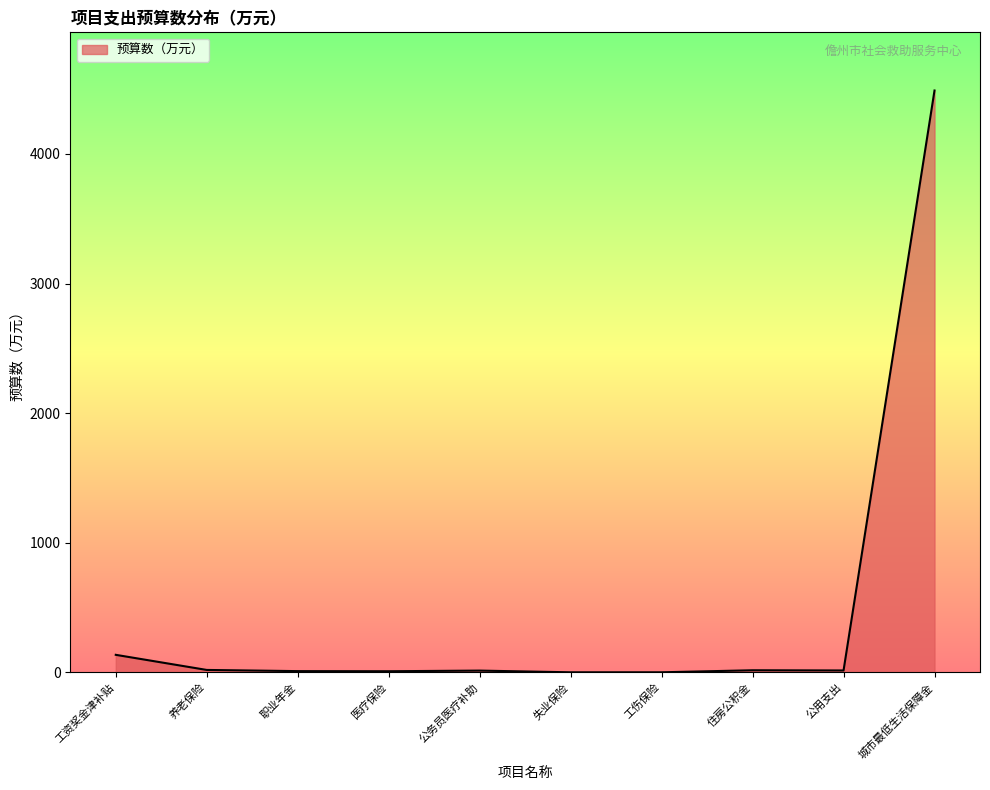

What is the change in value from 工资奖金津补贴 to 城市最低生活保障金?

+4355.0